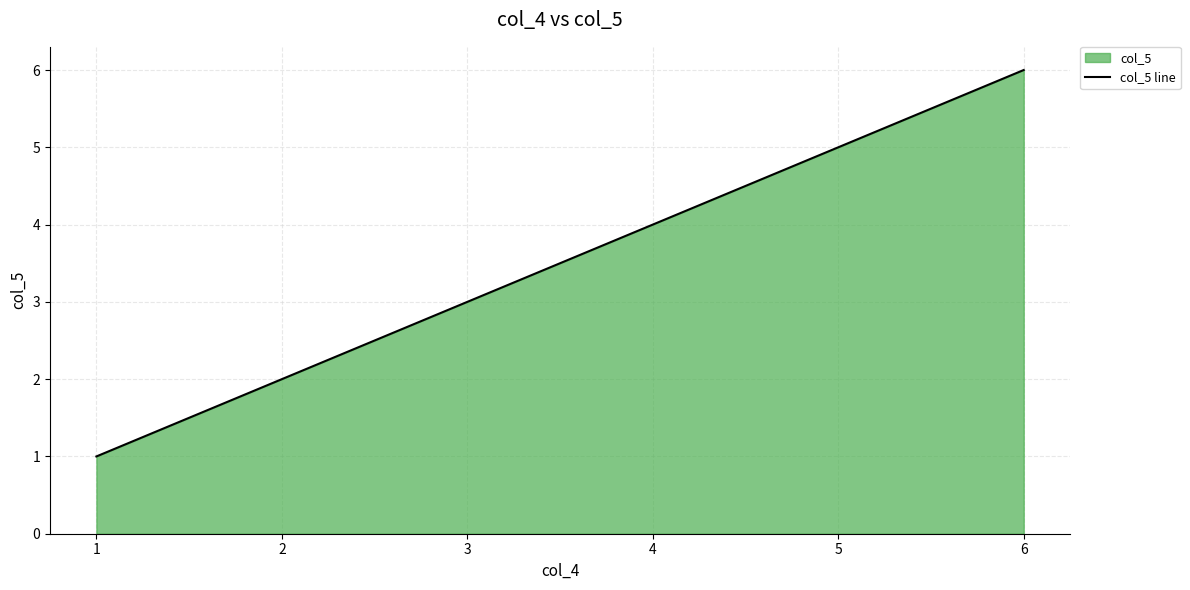

How many lines are shown in the chart?

1